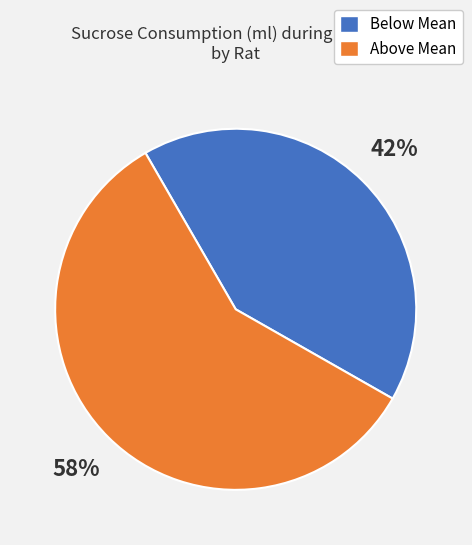

Does any single category account for the majority?

Yes